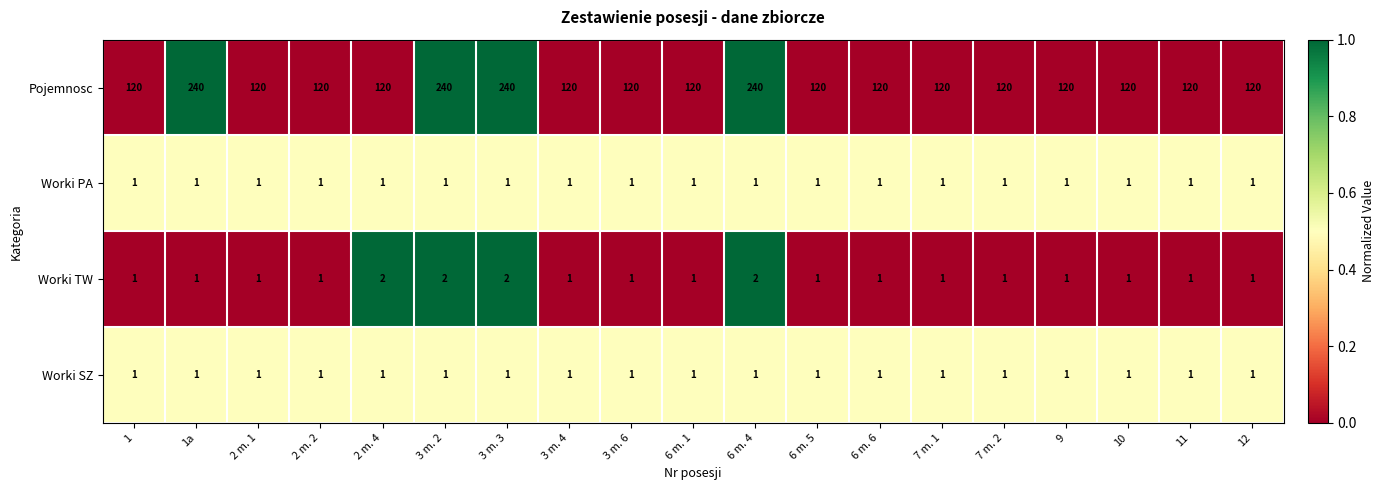

Count the Worki TW values in the range 1 to 2.

19